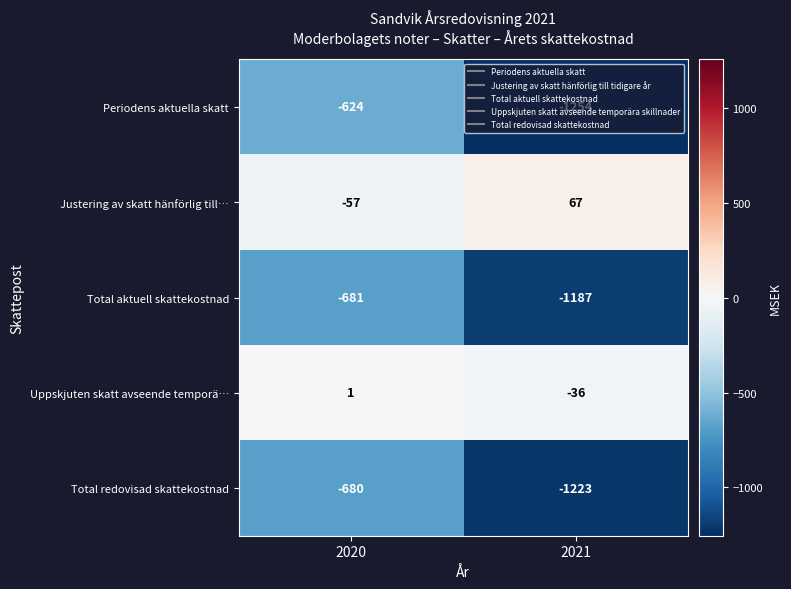

Which series changed the most between 2020 and 2021?

Periodens aktuella skatt